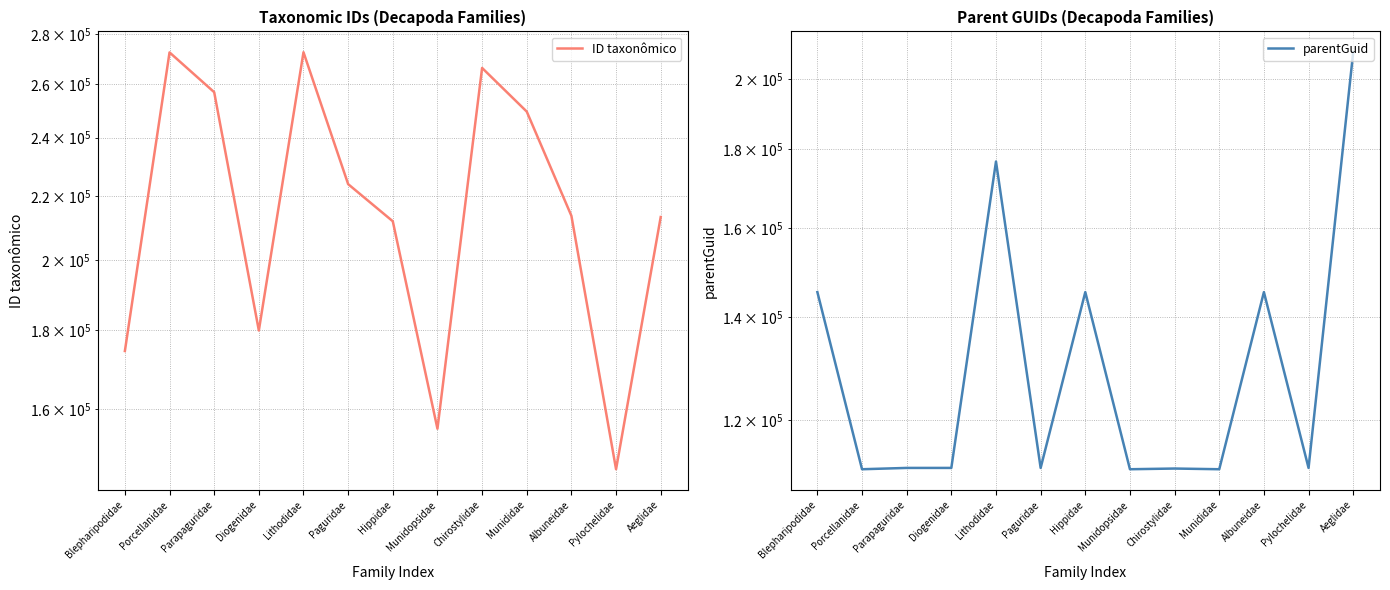

What position from the left is Munididae?

10